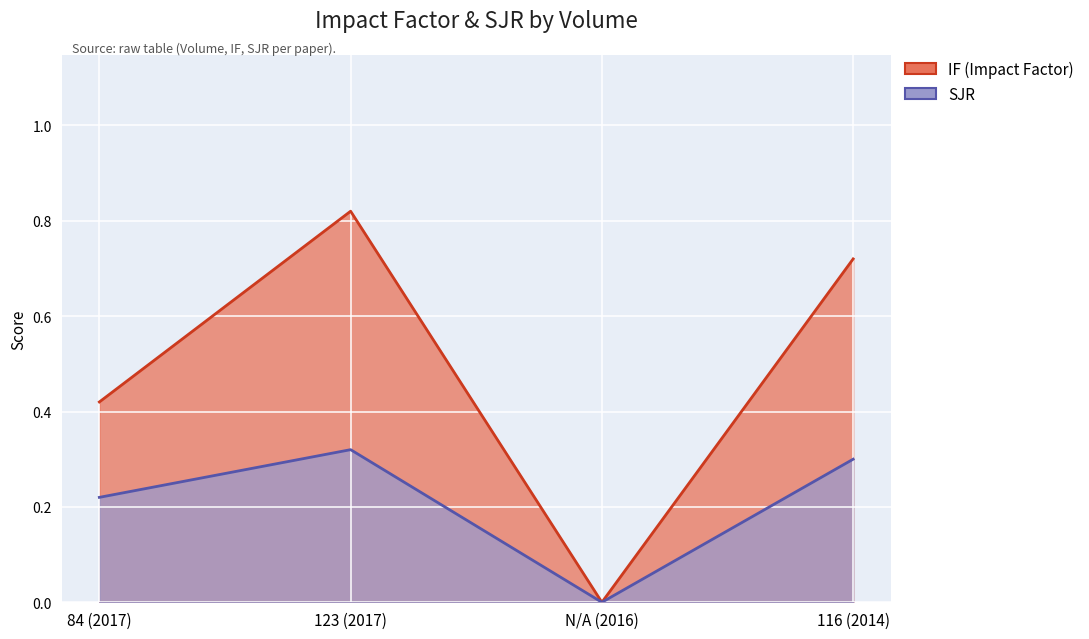

What is the average value of the SJR series?

0.2